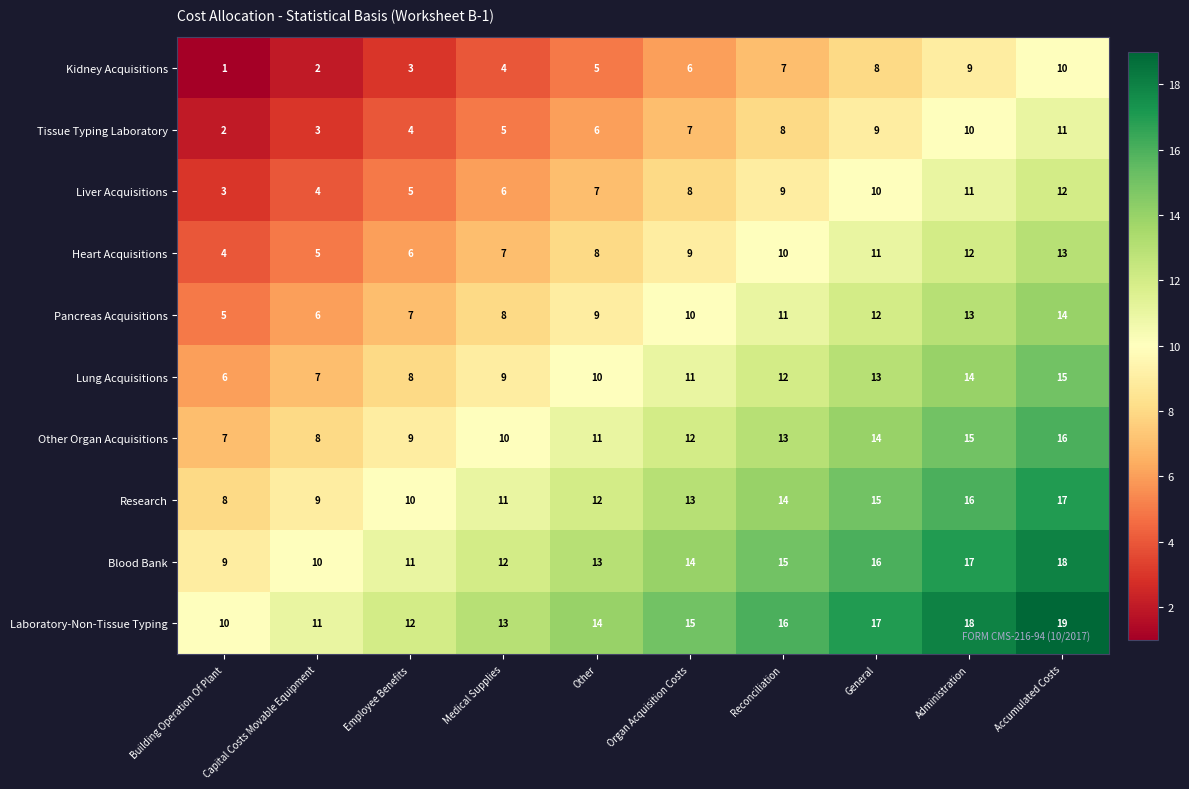

What is the spread (max minus min) of values at Accumulated Costs?

9